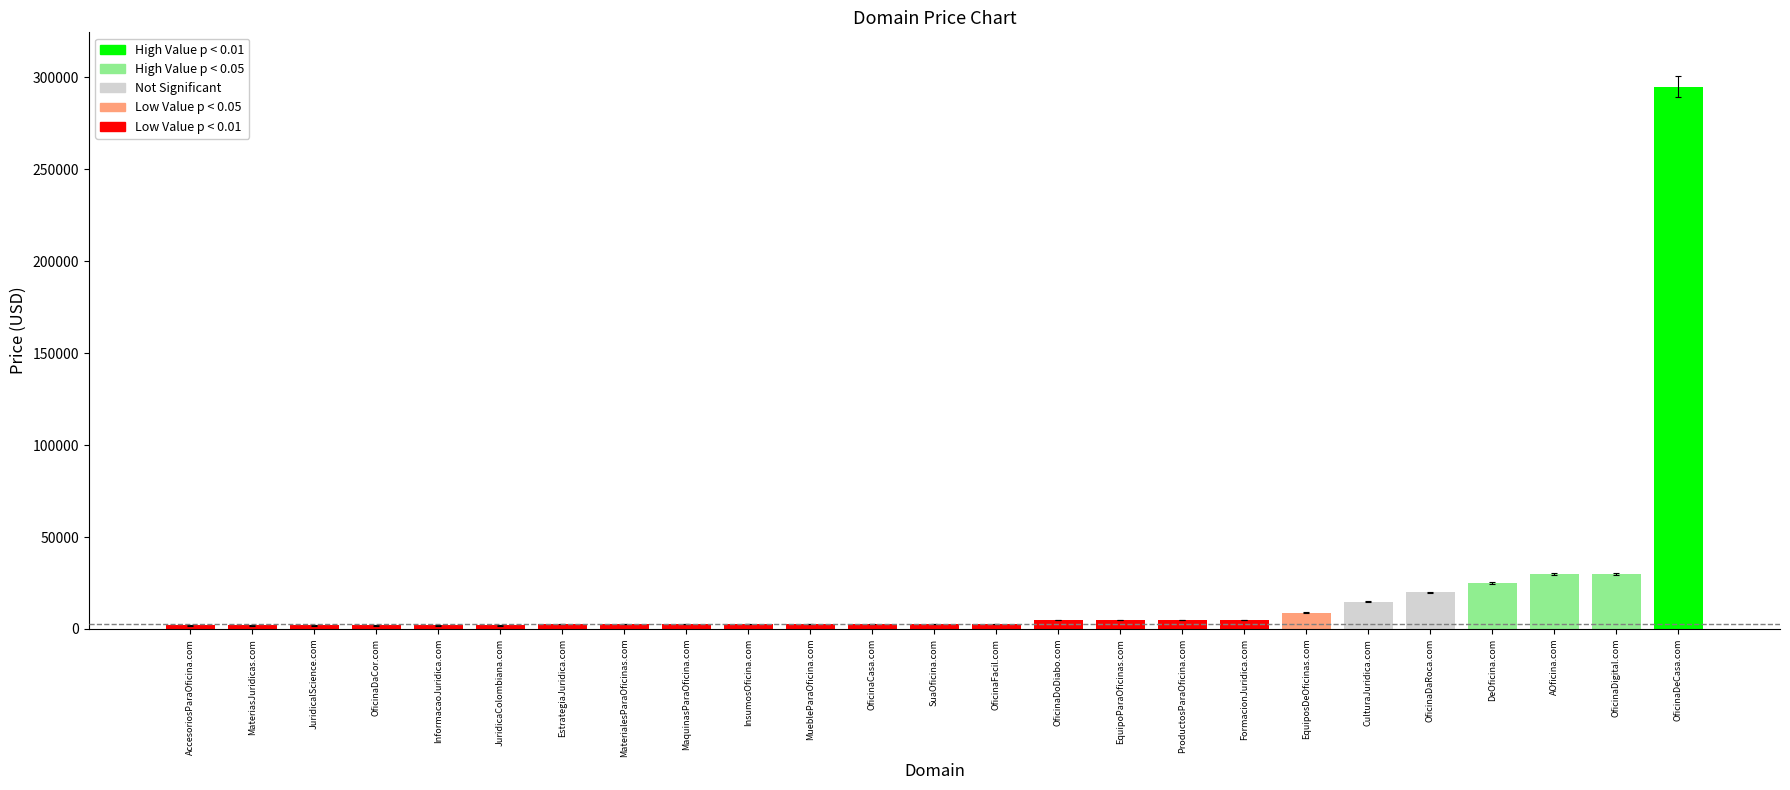

What is the approximate value at OficinaDaCor.com?

1888